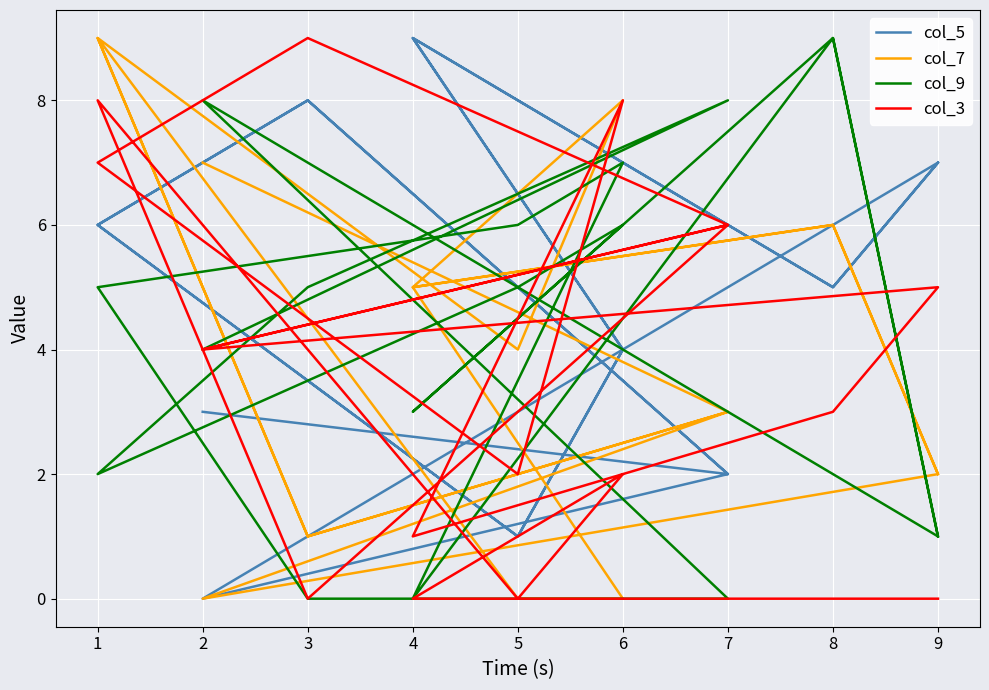

The value of col_9 at 4 is 5. True or false?

False